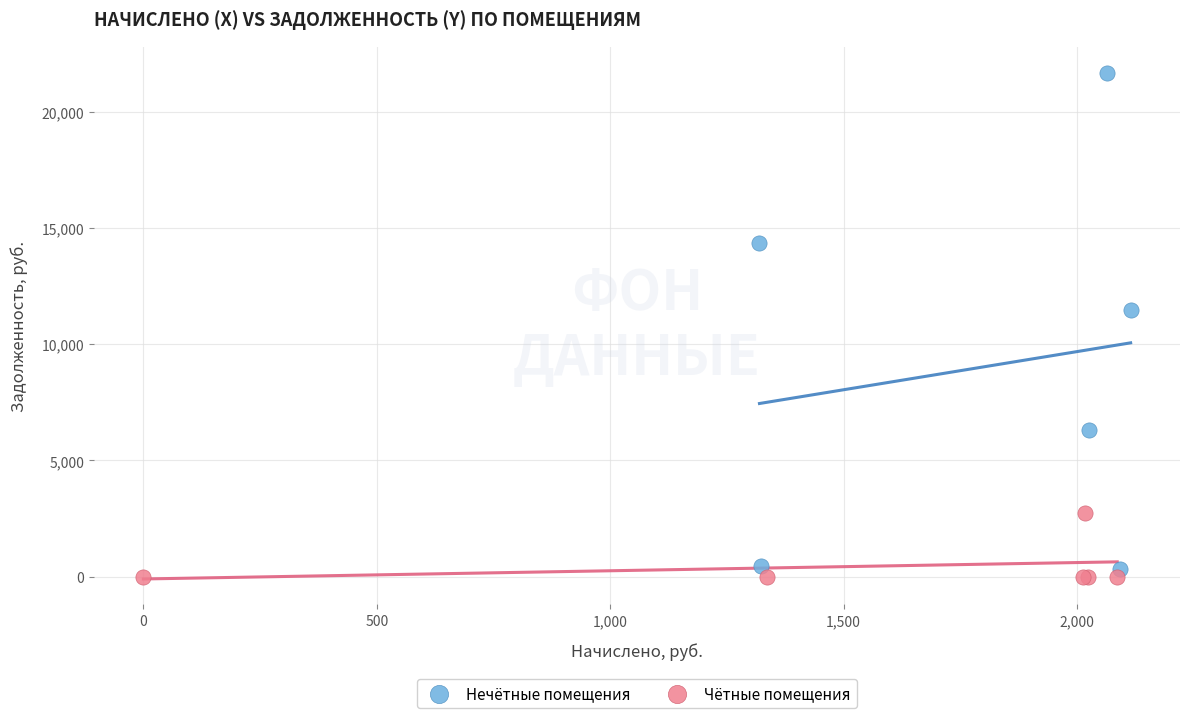

Which series has the largest Y range (max minus min)?

Нечётные помещения